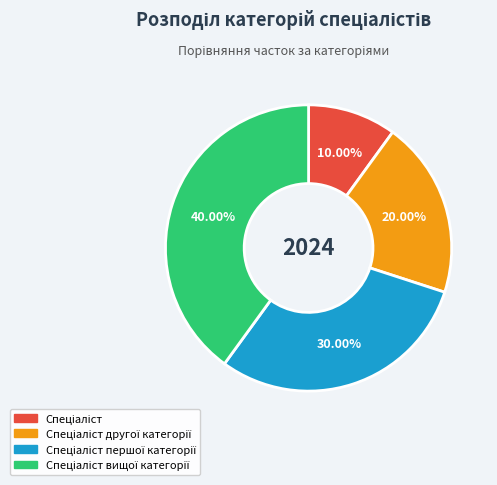

Is there a majority slice in this chart?

No